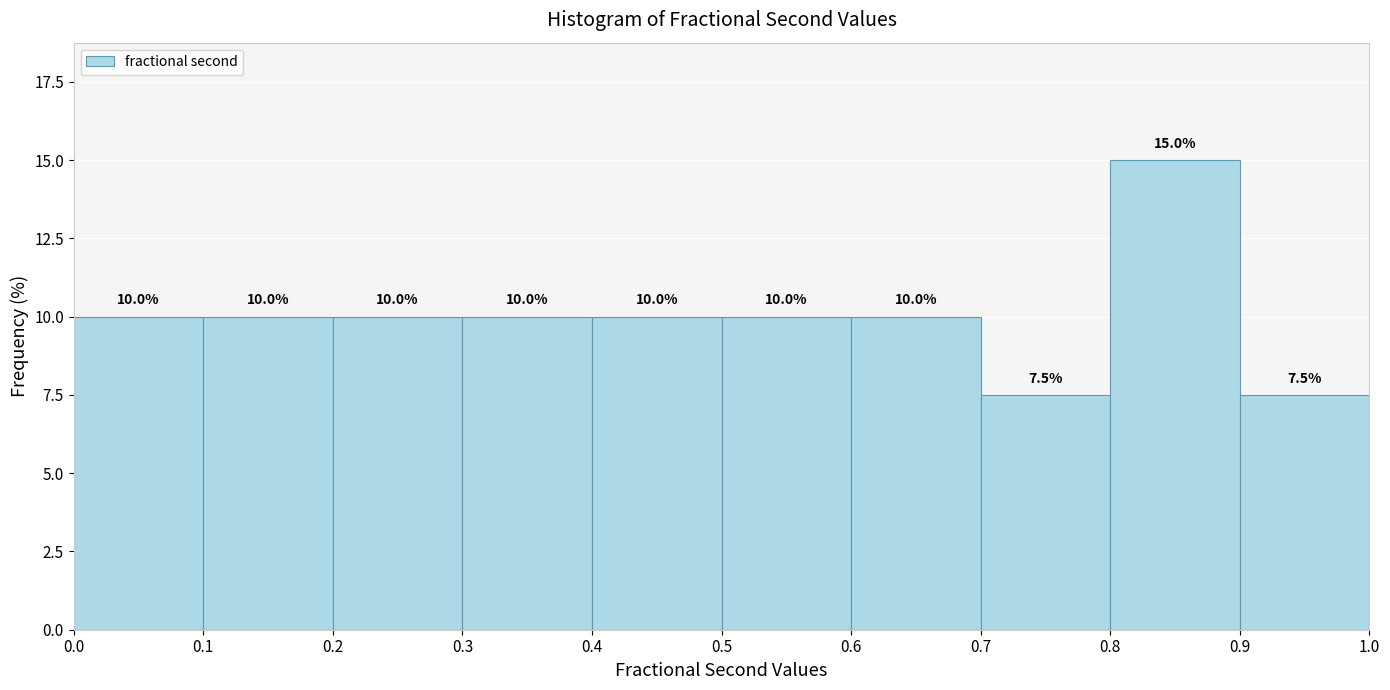

Reading left to right, transcribe this chart: for each bar, give the range it covers on the x-axis and its height.

0.0 to 0.1: 10.0
0.1 to 0.2: 10.0
0.2 to 0.3: 10.0
0.3 to 0.4: 10.0
0.4 to 0.5: 10.0
0.5 to 0.6: 10.0
0.6 to 0.7: 10.0
0.7 to 0.8: 7.5
0.8 to 0.9: 15.0
0.9 to 1.0: 7.5